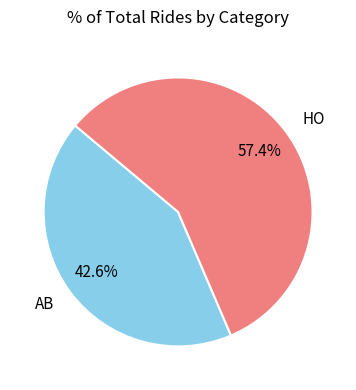

To the nearest percent, what portion does AB represent?

43%